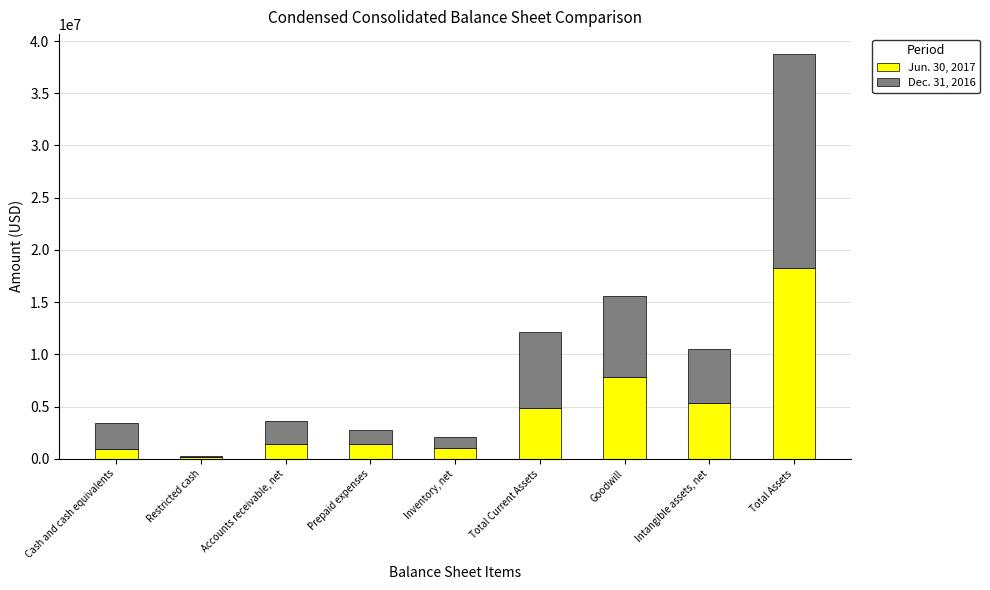

At which category is the sum across all series the highest?

Total Assets